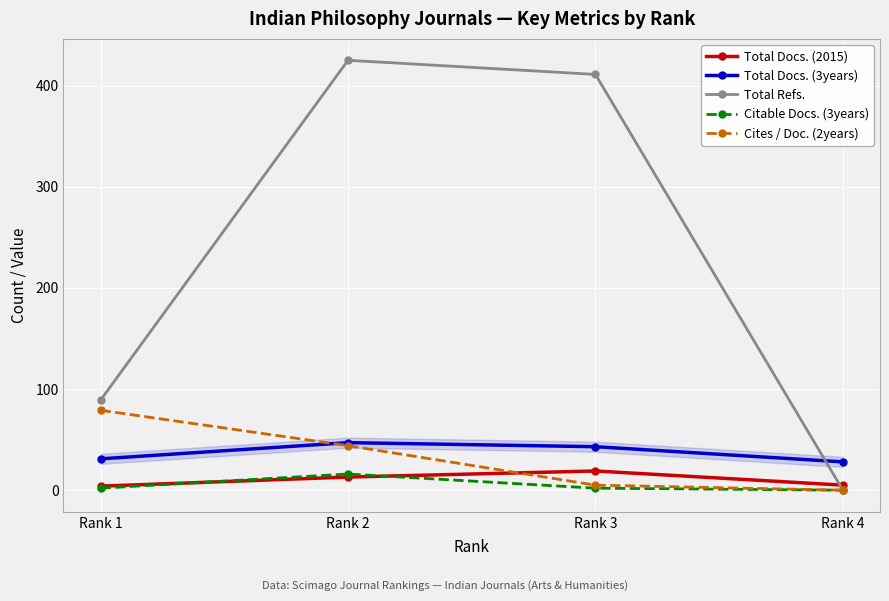

Where do Cites / Doc. (2years) and Total Docs. (2015) first cross each other?

Rank 2 and Rank 3